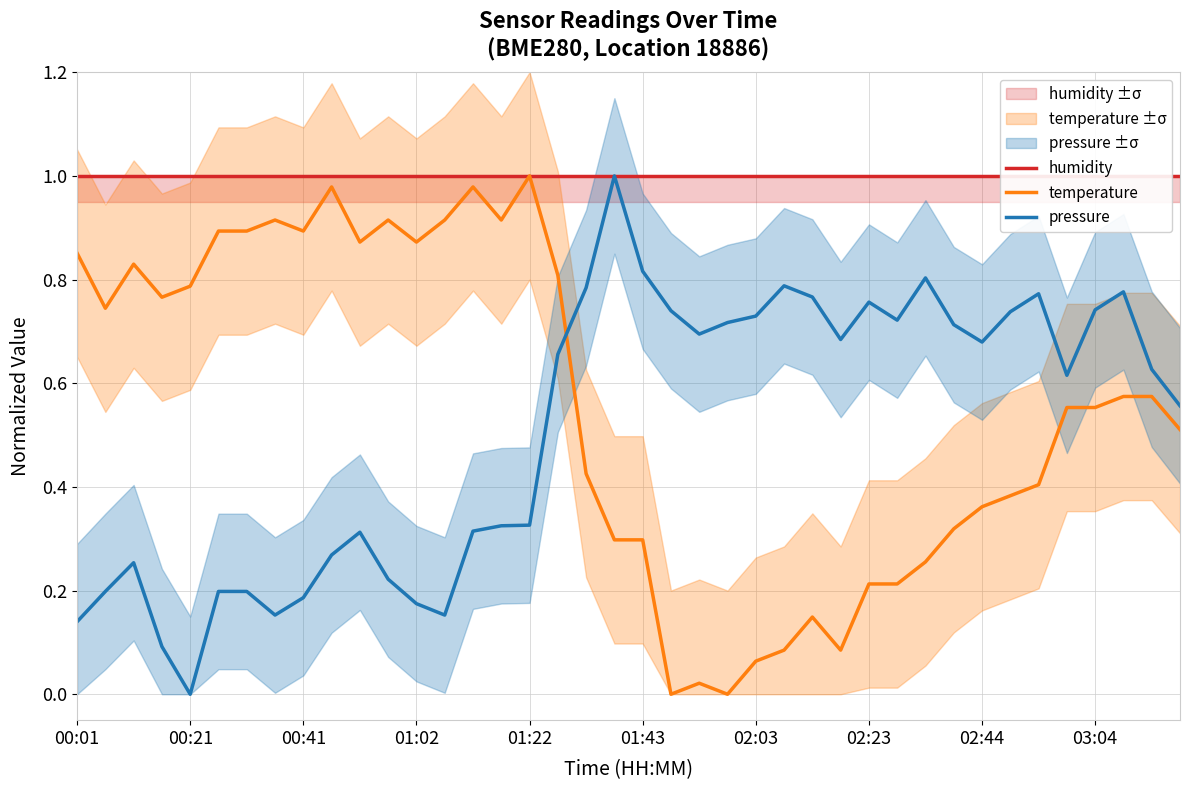

True or false: humidity has more than 0 interior local peaks.

False